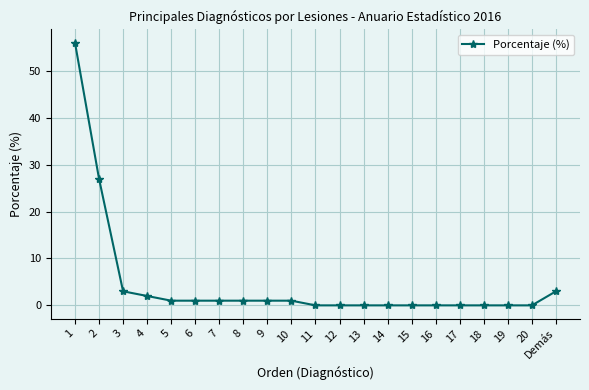

What is the sum of all values?

97